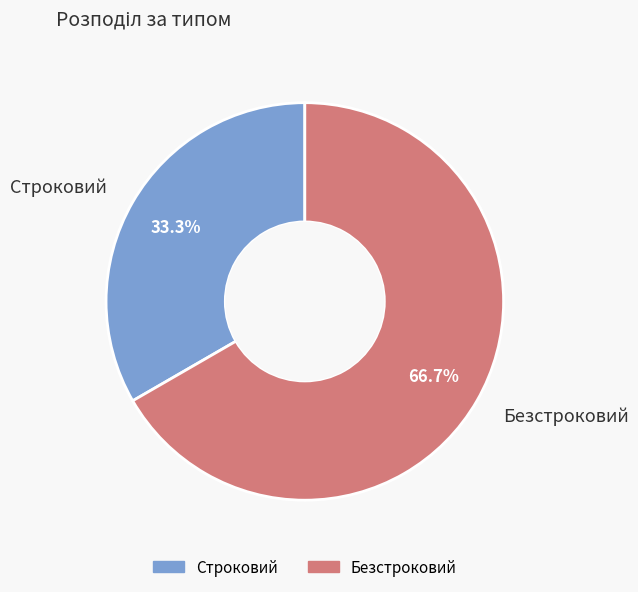

To the nearest percent, what is the difference between the Строковий and Безстроковий slice percentages?

33%